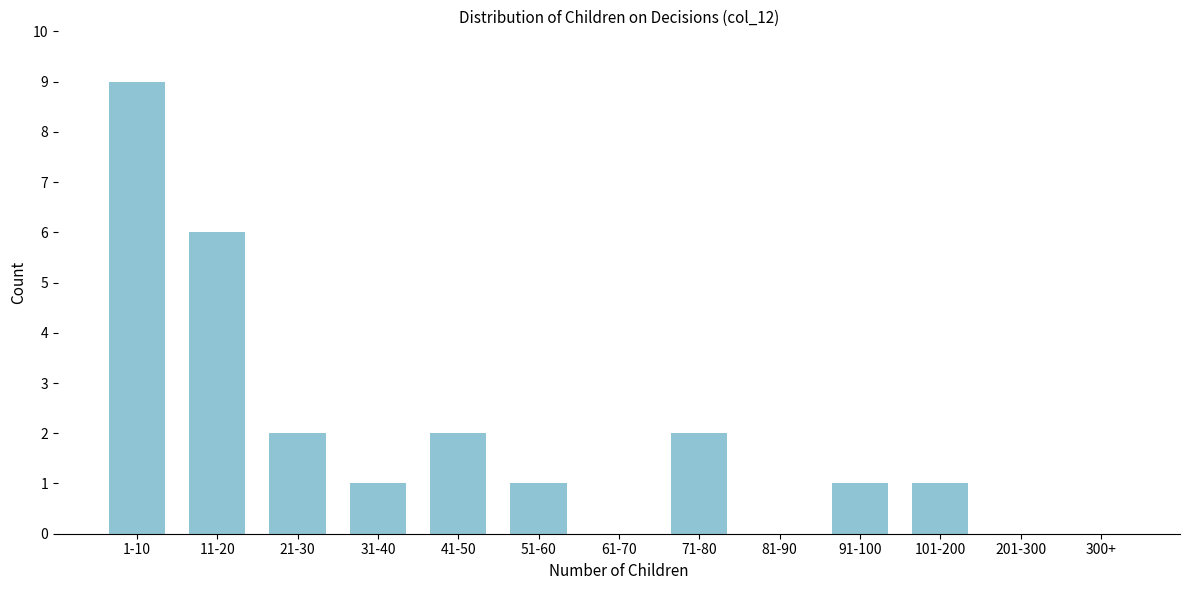

Reading right to left, what are all the values shown in this chart?

300+=0	201-300=0	101-200=1	91-100=1	81-90=0	71-80=2	61-70=0	51-60=1	41-50=2	31-40=1	21-30=2	11-20=6	1-10=9